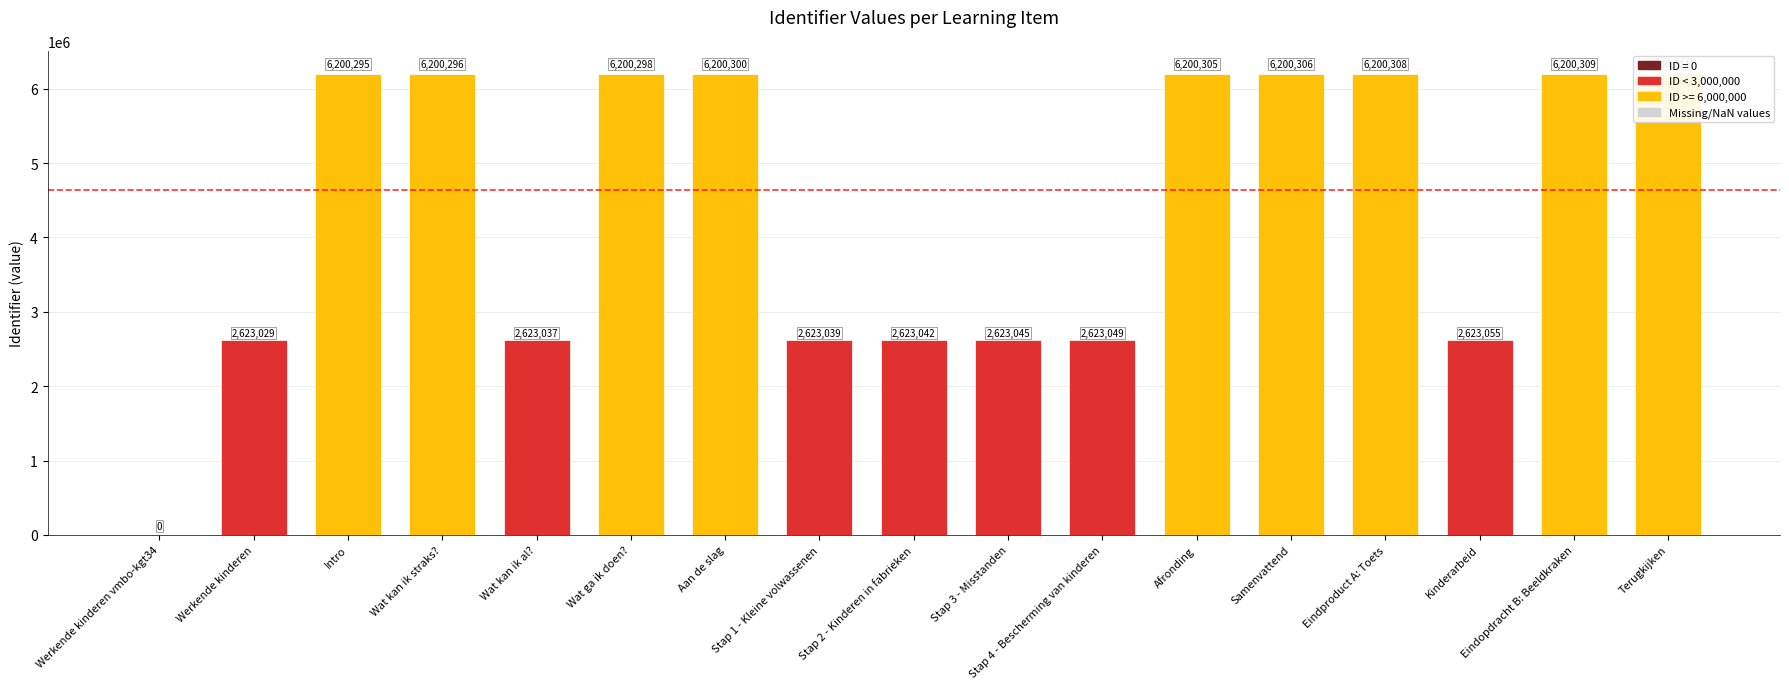

How many positive values are there?

16